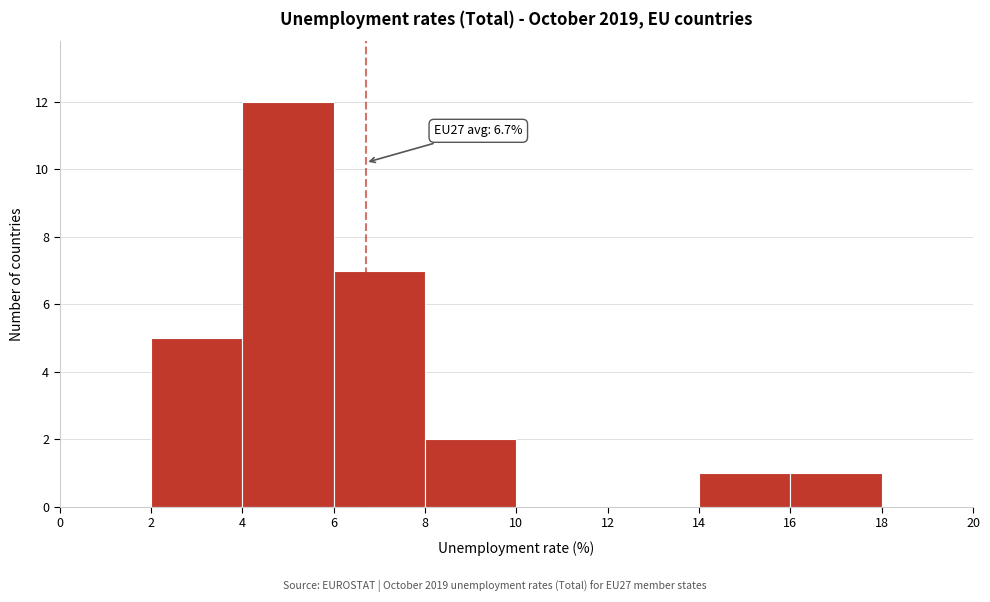

Which range on the x-axis has the tallest bar?

4 to 6